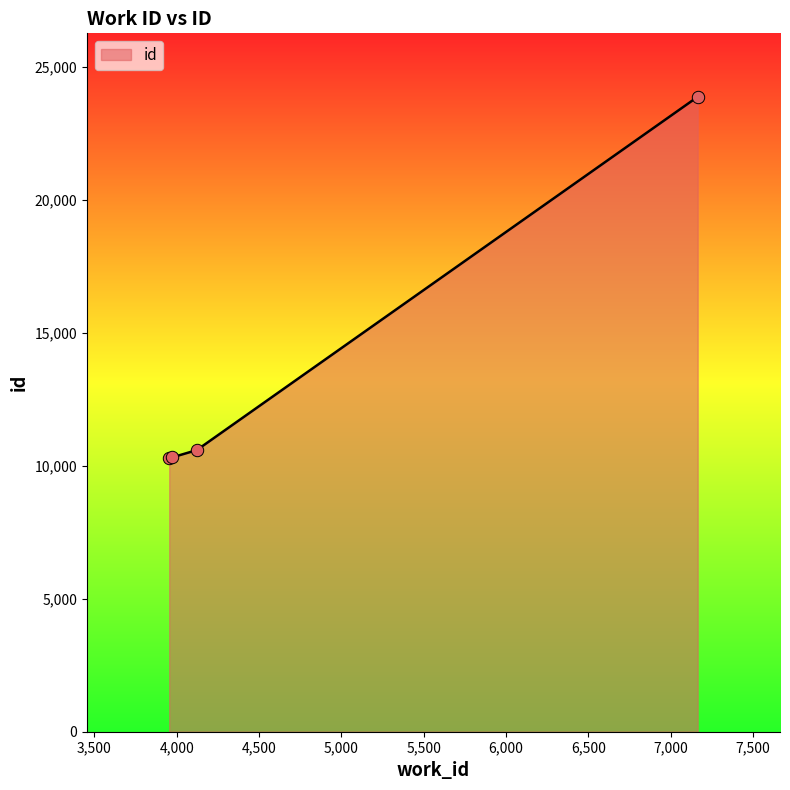

What is the change in value from 3972 to 4121?

+272